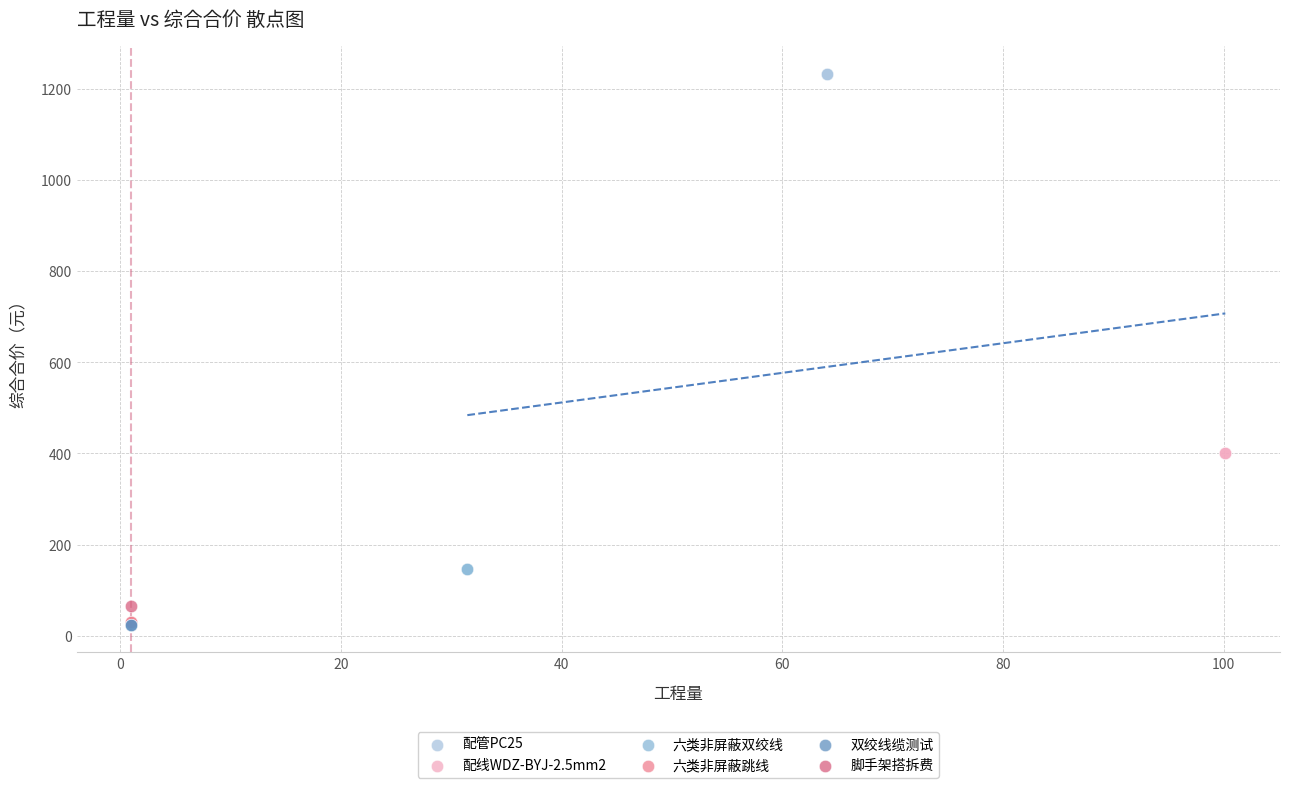

Which series contains the highest Y value?

配管PC25